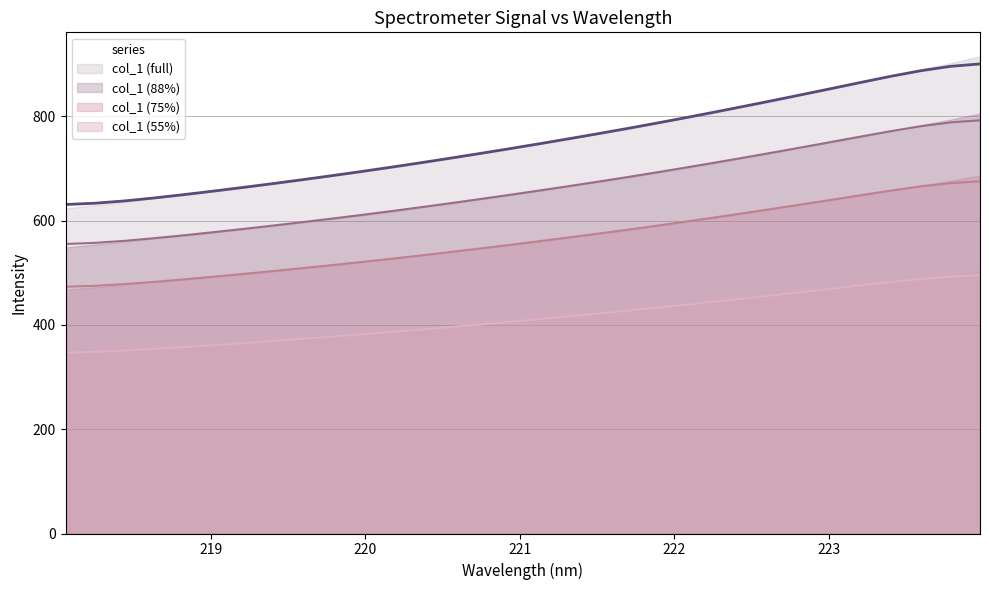

What position from the left is 218.8244?

5